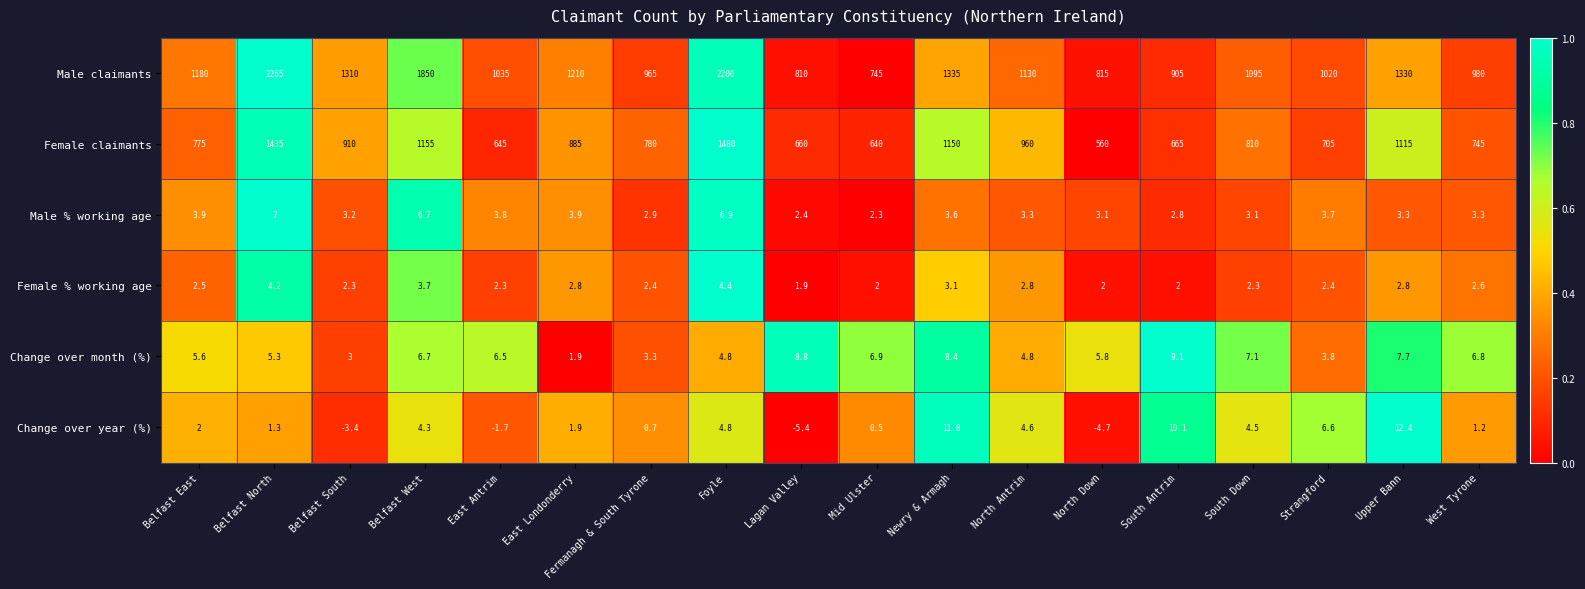

How many data points does each series have?

18